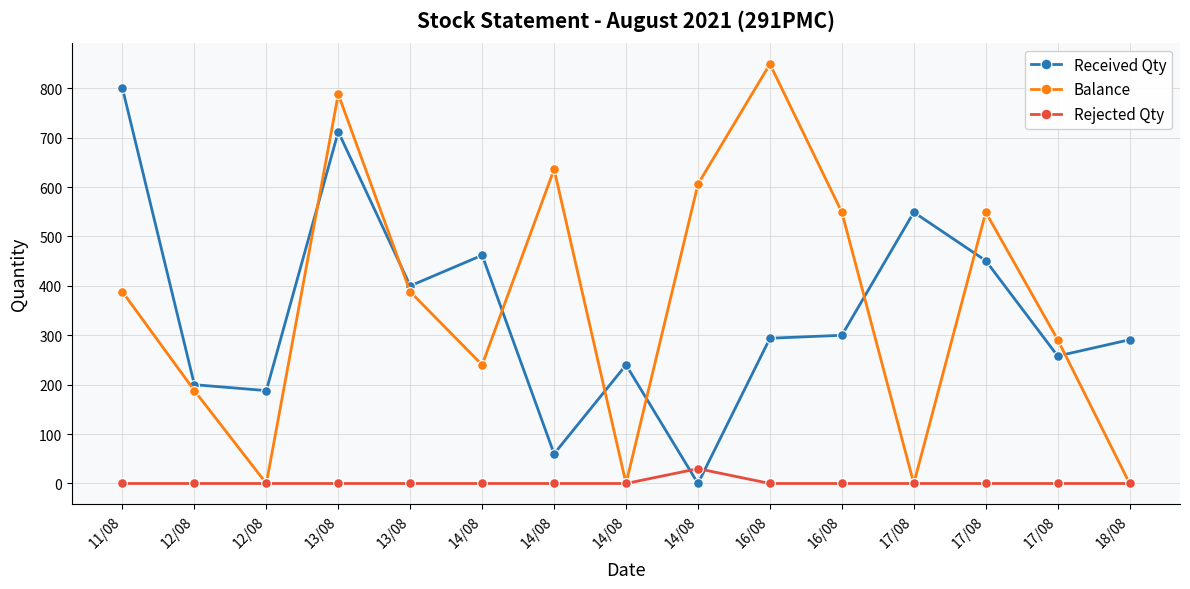

Count the number of categories in the chart.

15